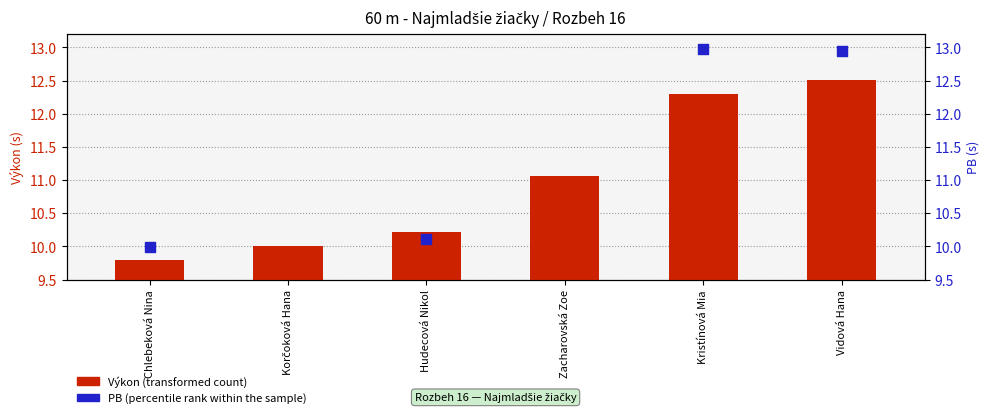

What is the change in value from Hudecová Nikol to Kristínová Mia?

+2.1